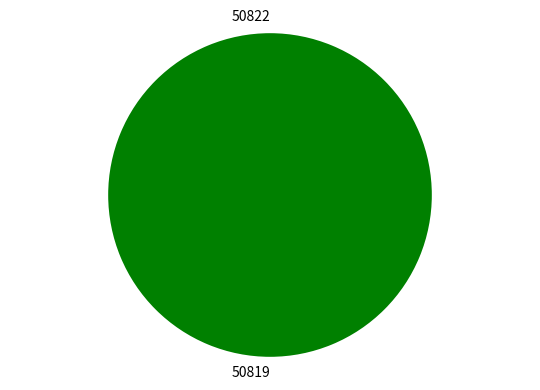

Combined, what portion of the pie is 50819 and 50822?

100.0%